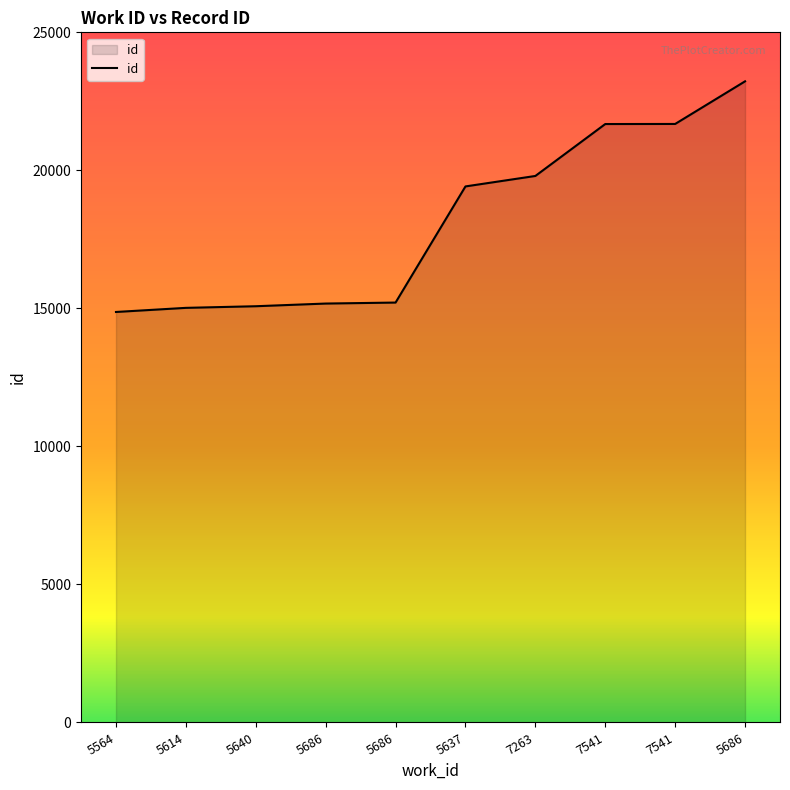

Rank the categories by value from highest to lowest.

5686, 7541, 7541, 7263, 5637, 5686, 5686, 5640, 5614, 5564